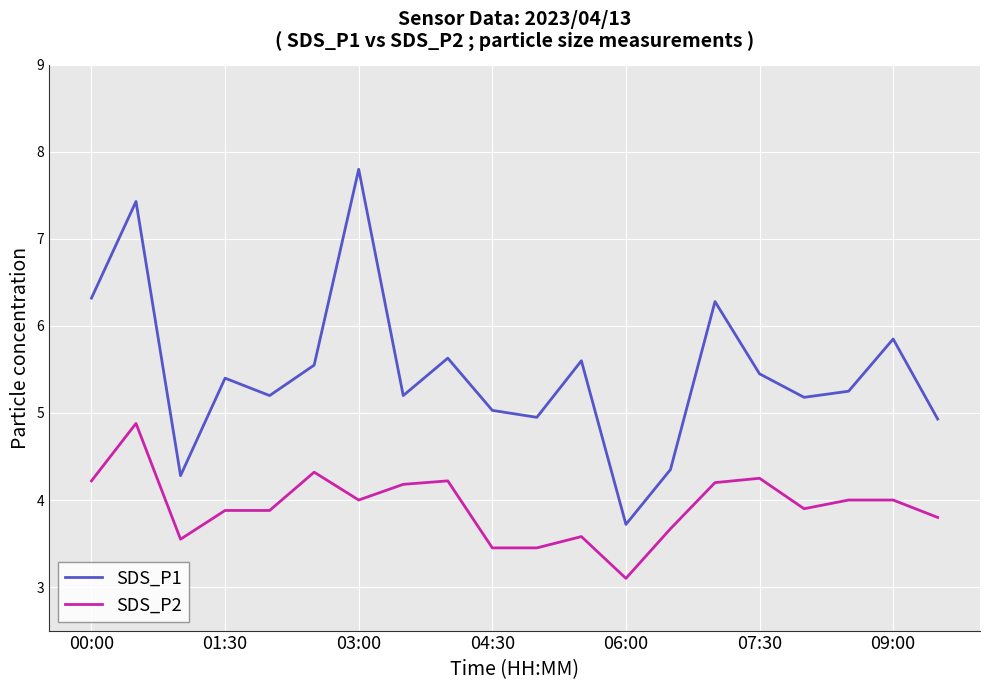

List the series in order of their overall mean, lowest first.

SDS_P2, SDS_P1